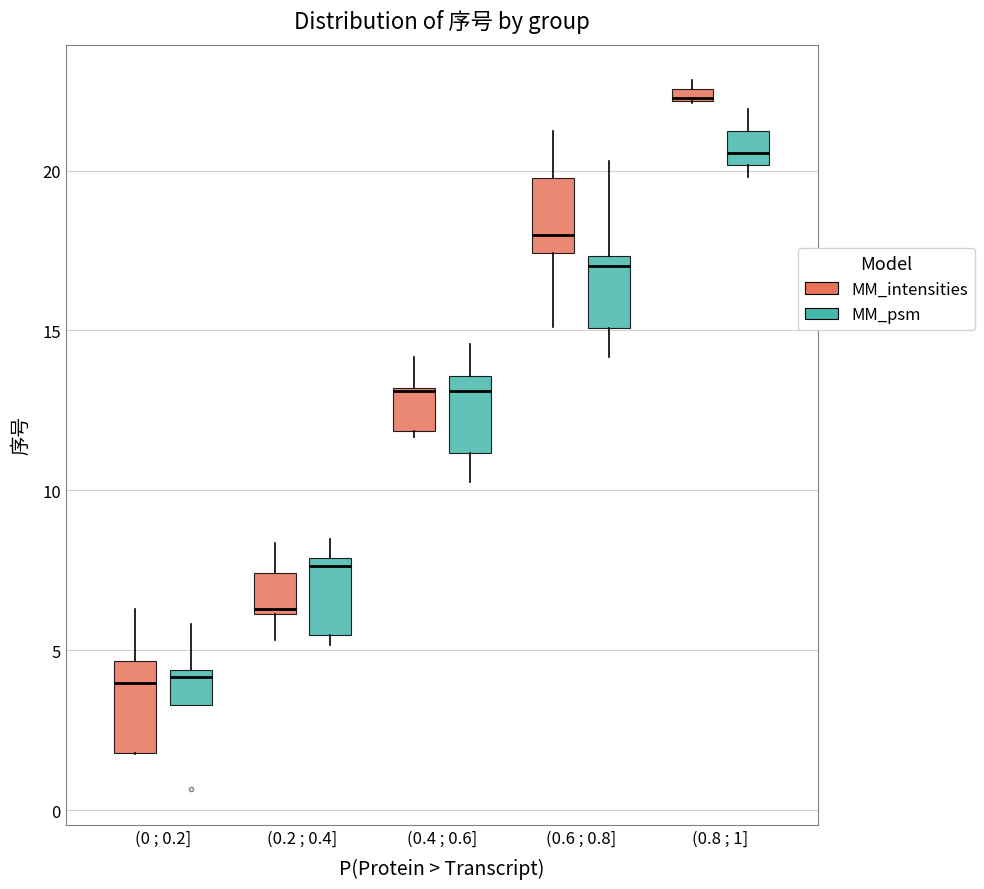

Where is the upper edge of the box for (0 ; 0.2] (MM_intensities) on the y-axis? The values are not printed on the chart, so give them approximately, as read against the axis.

4.5